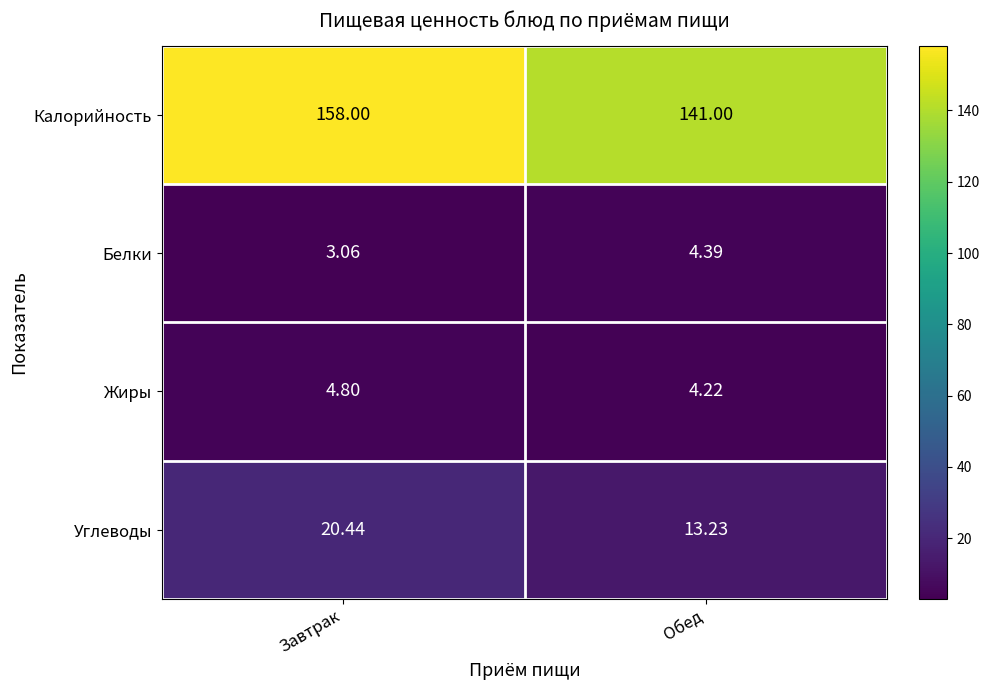

At which category is the sum across all series the highest?

Завтрак